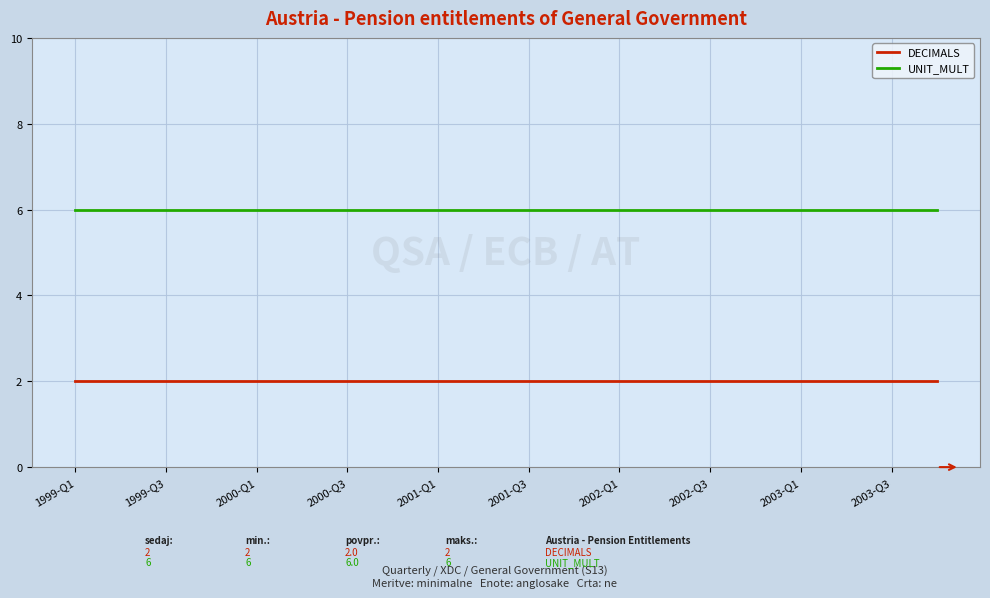

True or false: UNIT_MULT and DECIMALS cross at least once.

False